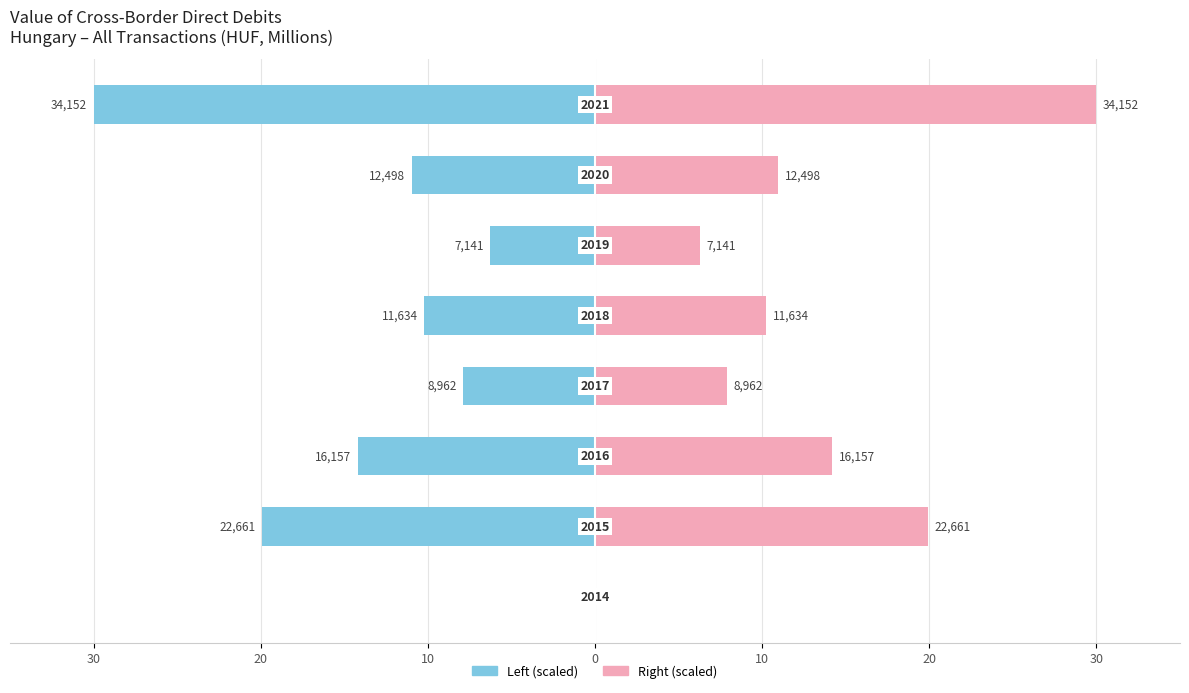

How many groups of bars are there?

8